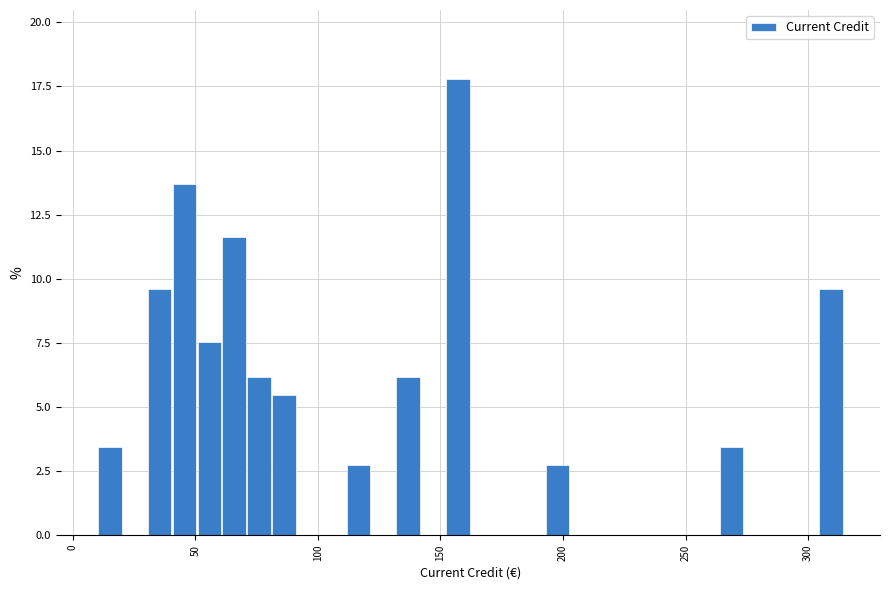

Around what value on the x-axis is the tallest bar? Give the approximate position of its centre, as read against the axis.

155